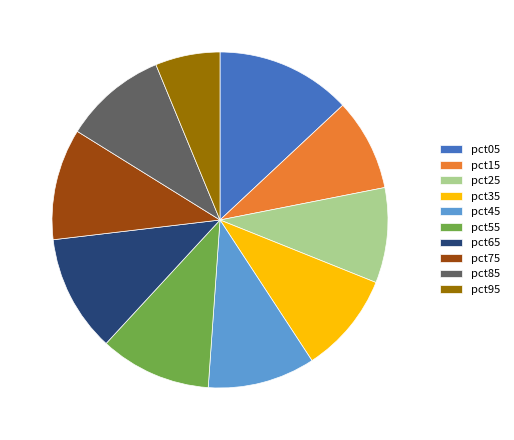

True or false: pct95 accounts for 20% of the total.

False